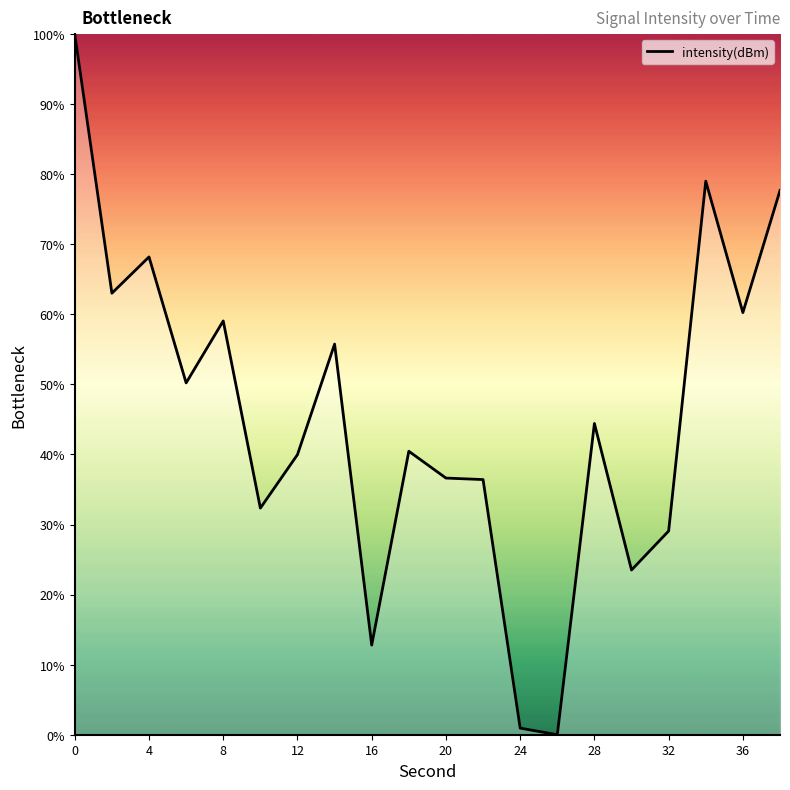

True or false: the data has more than 2 interior local peaks.

True